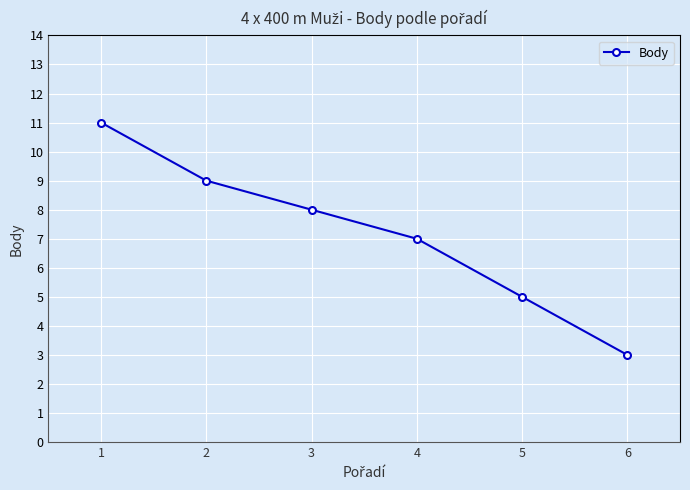

The chart shows a value of 3 at 5. True or false?

False